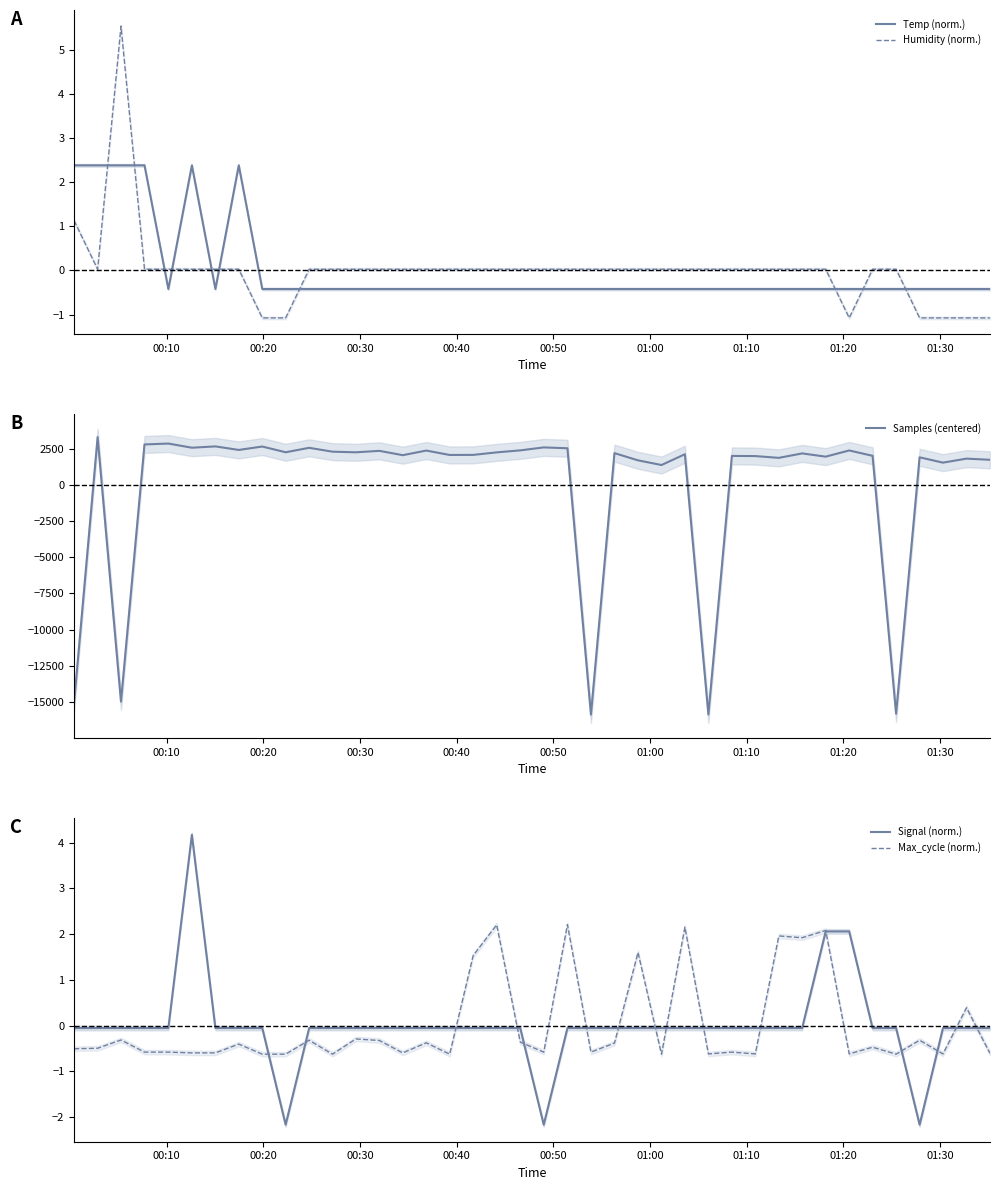

How many distinct data groups are displayed?

5